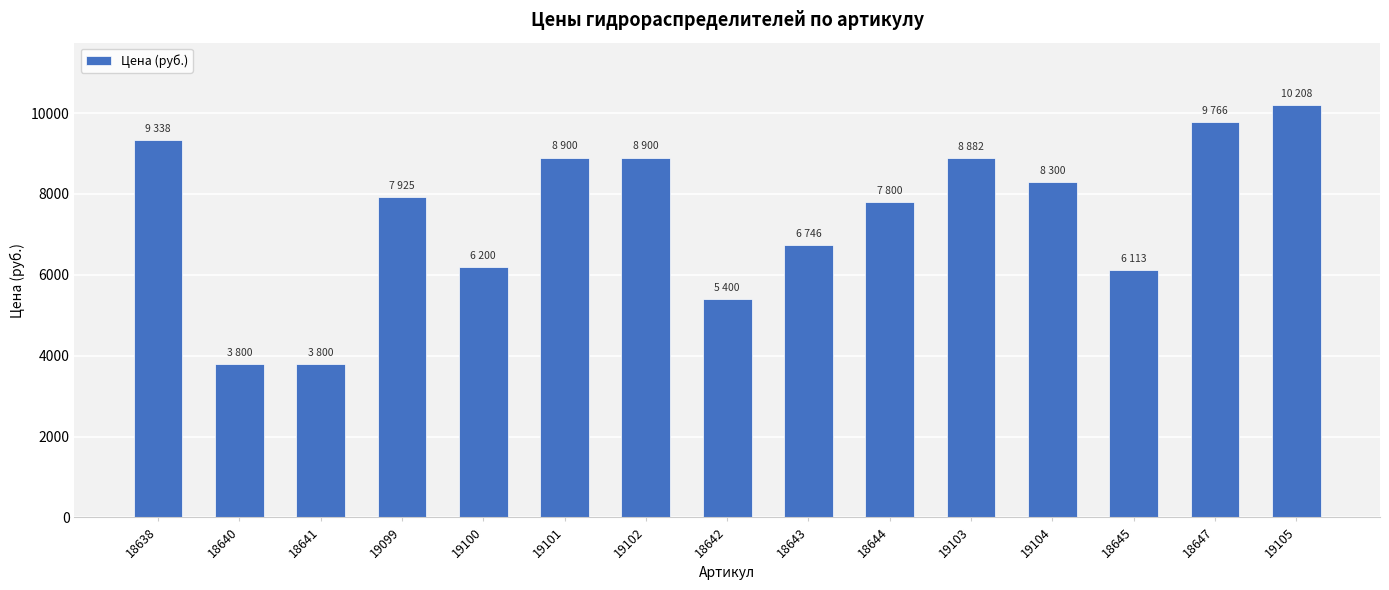

What is the greatest value displayed?

10208